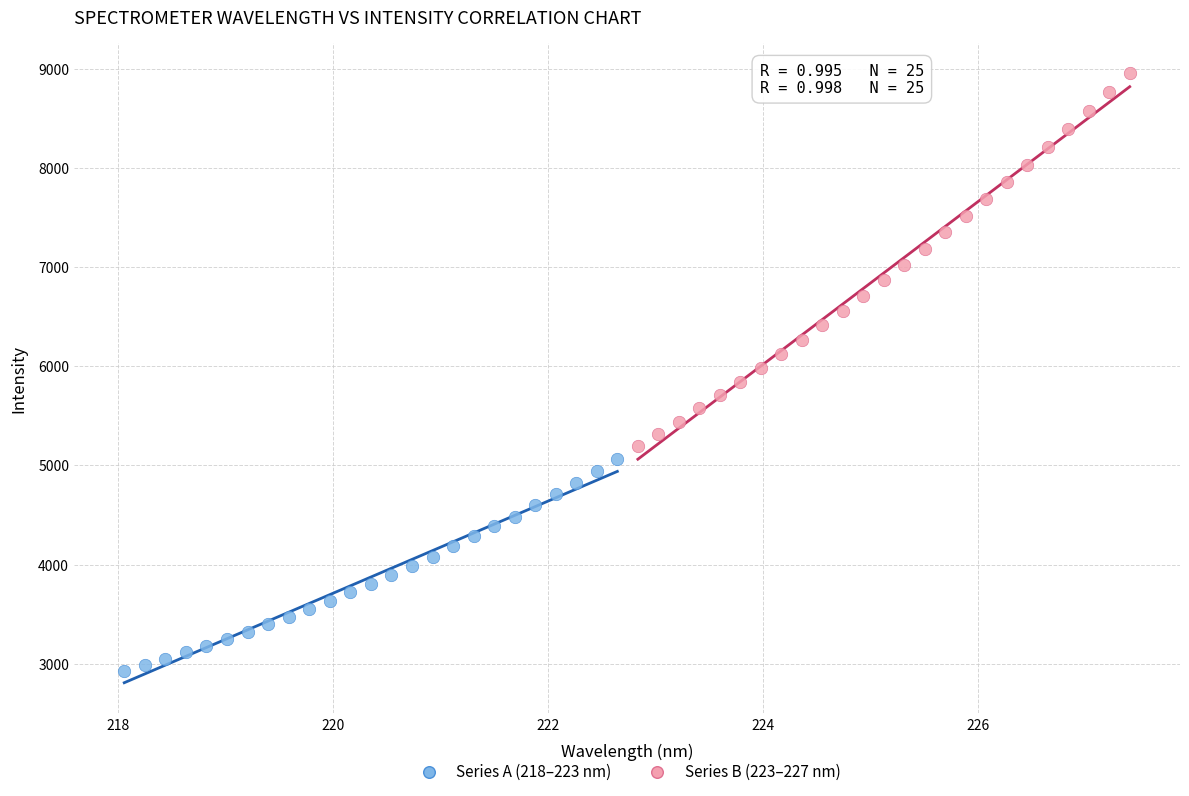

Which series has the largest Y range (max minus min)?

Series B (223–227 nm)